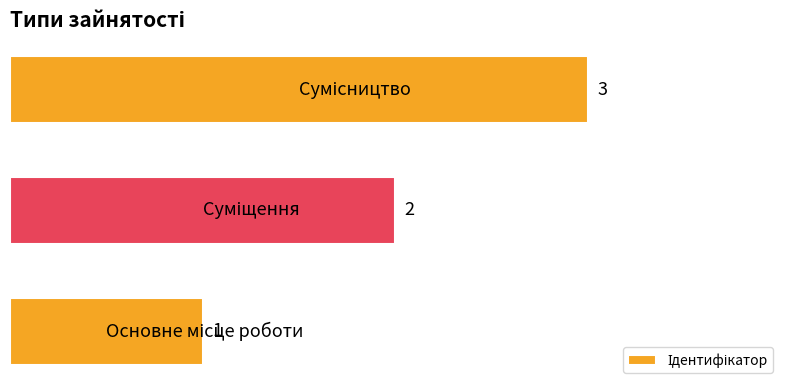

How many categories are shown in the chart?

3